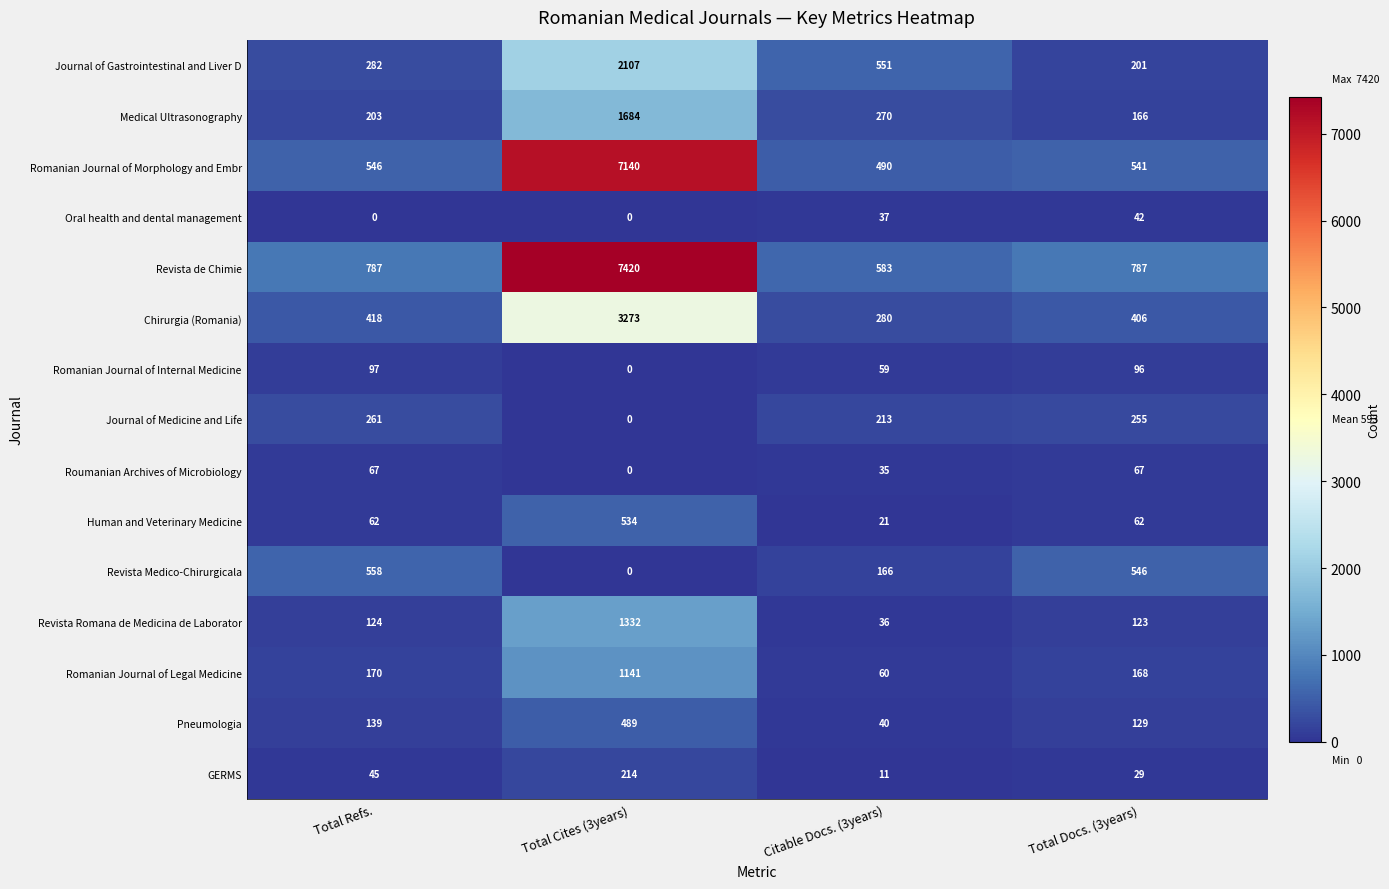

At Citable Docs. (3years), list the series in order from smallest to largest.

GERMS, Human and Veterinary Medicine, Roumanian Archives of Microbiology, Revista Romana de Medicina de Laborator, Oral health and dental management, Pneumologia, Romanian Journal of Internal Medicine, Romanian Journal of Legal Medicine, Revista Medico-Chirurgicala, Journal of Medicine and Life, Medical Ultrasonography, Chirurgia (Romania), Romanian Journal of Morphology and Embr, Journal of Gastrointestinal and Liver D, Revista de Chimie